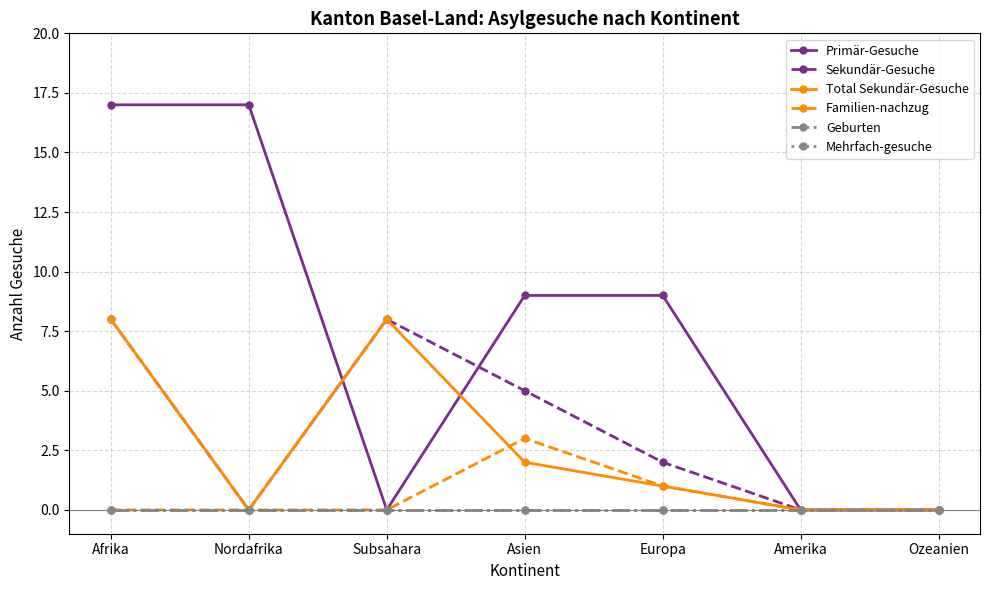

Which series has the largest range (max minus min)?

Primär-Gesuche